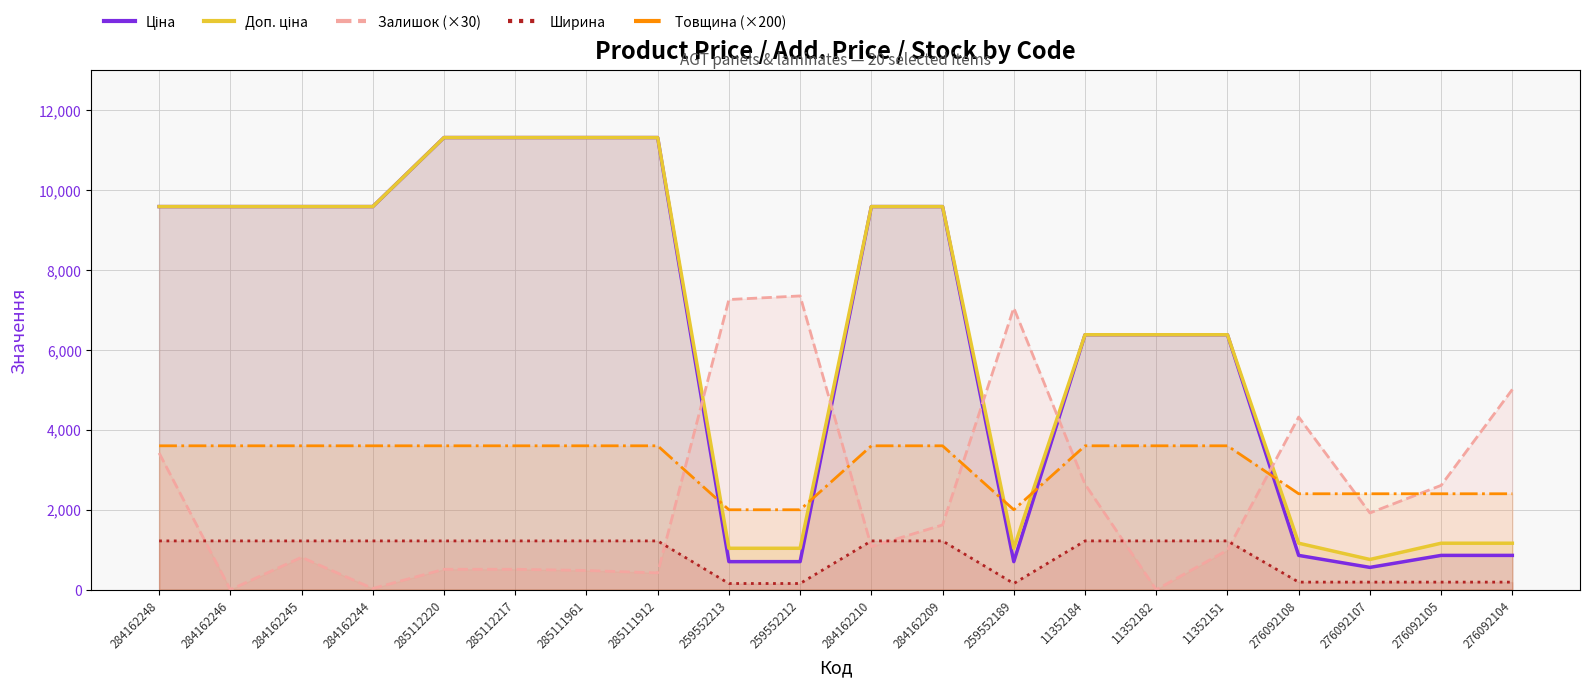

How many data points in Ціна are less than 9585?

10